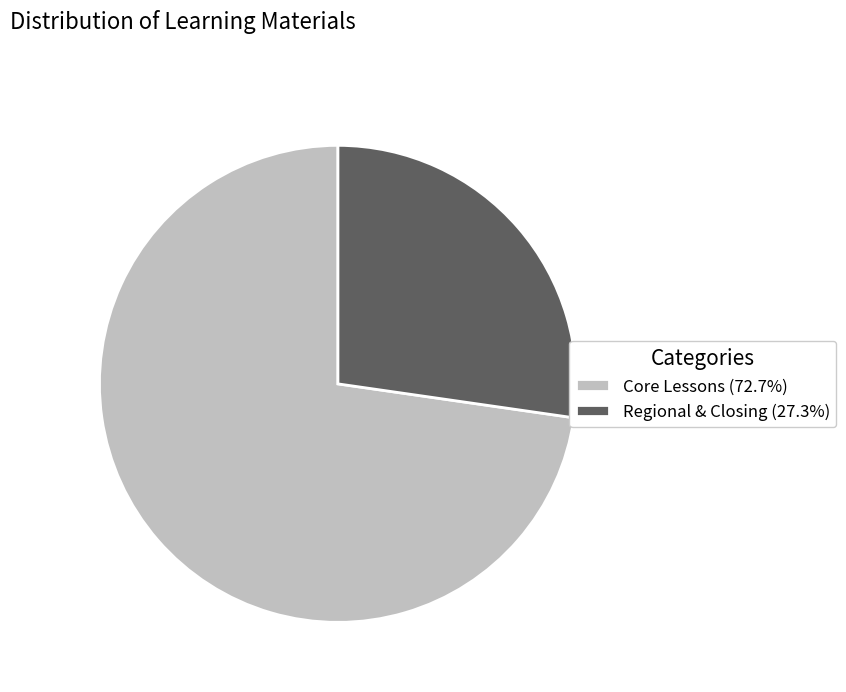

Is the sum of Regional & Closing (27.3%) and Core Lessons (72.7%) greater than half?

Yes